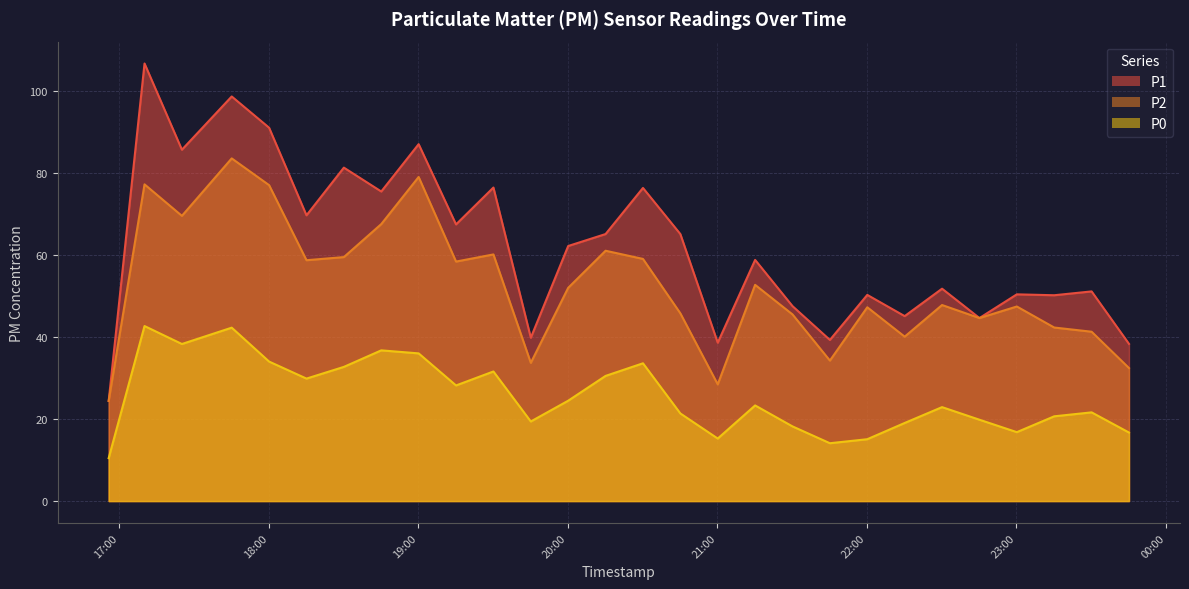

Which category has the lowest value in the P2 series?

2024-01-30T16:55:48